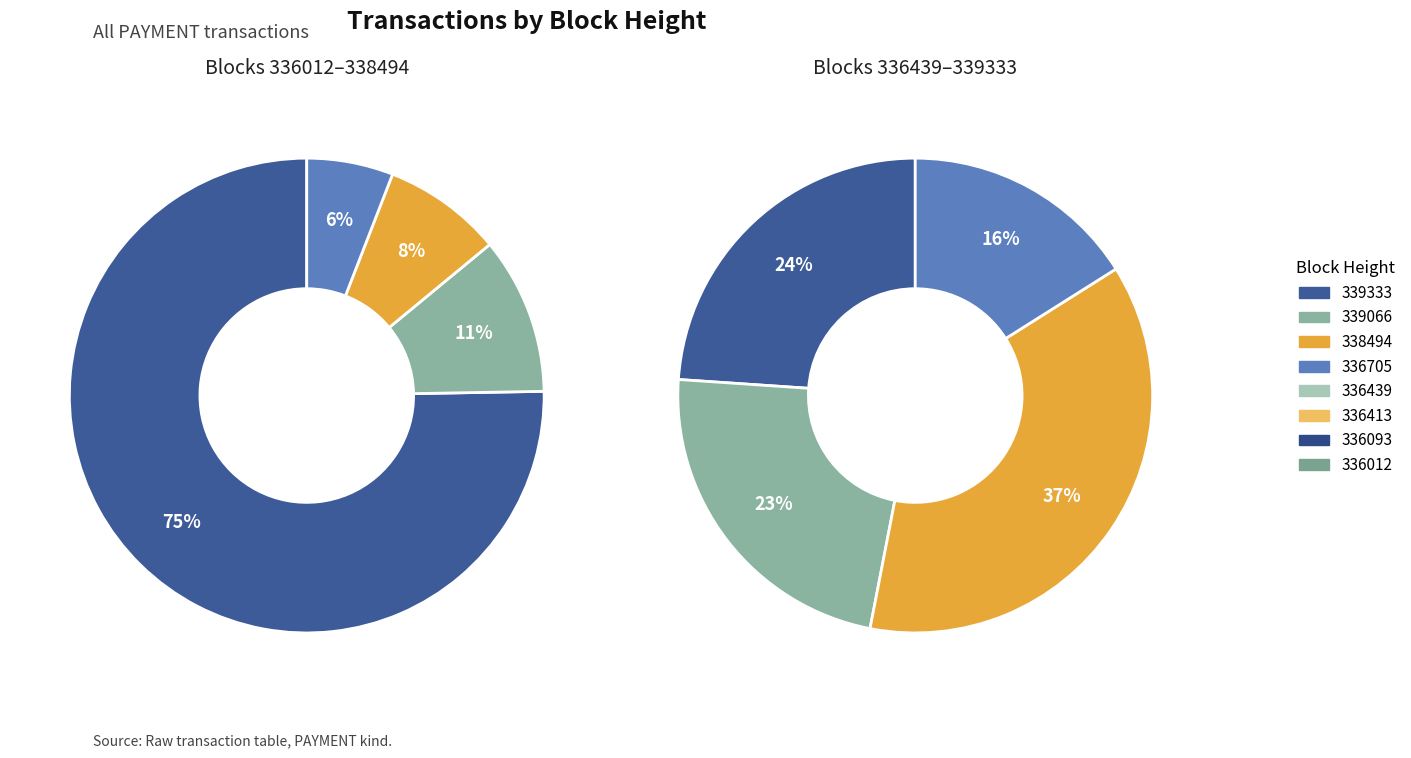

What percentage is the 336439 slice, to the nearest percent?

8%